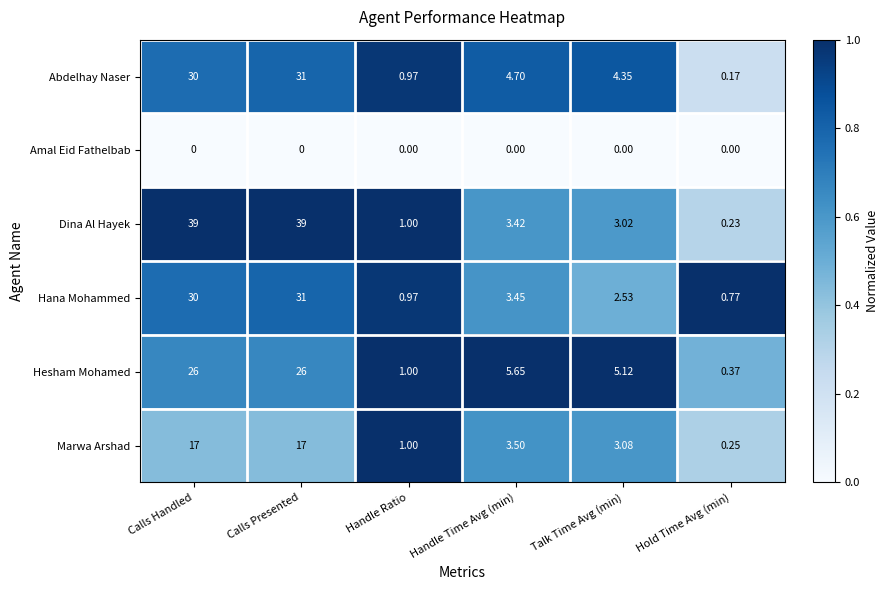

At which label is Dina Al Hayek closest to 19?

Handle Time Avg (min)